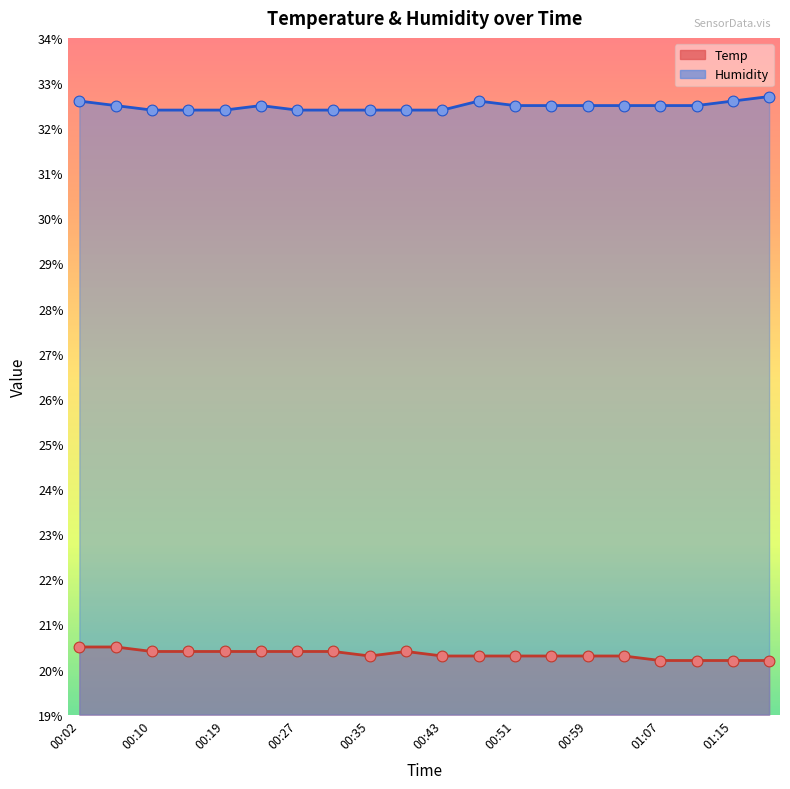

Which series contains the highest Y value?

Humidity